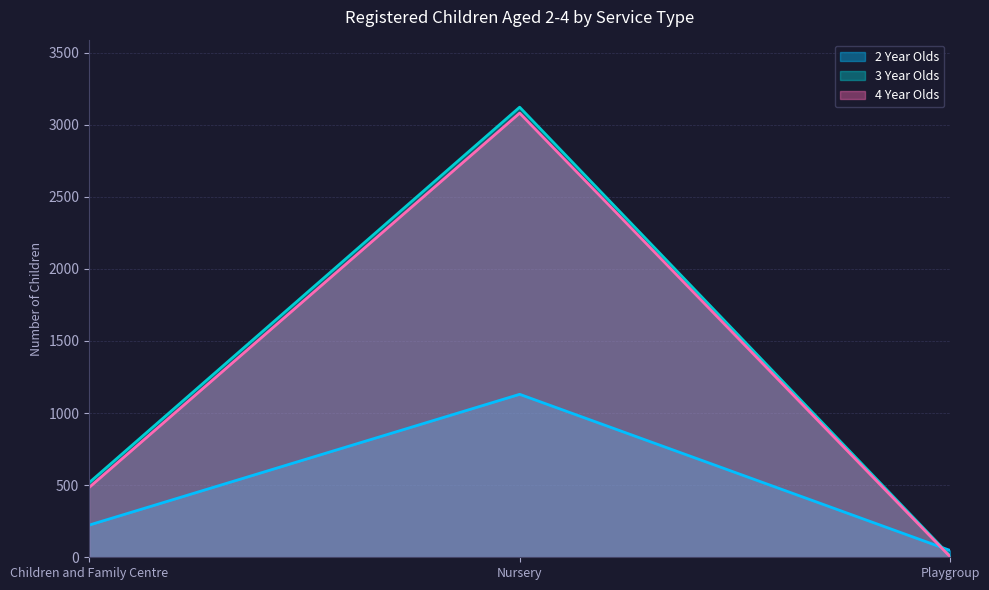

How many data points does each series have?

3